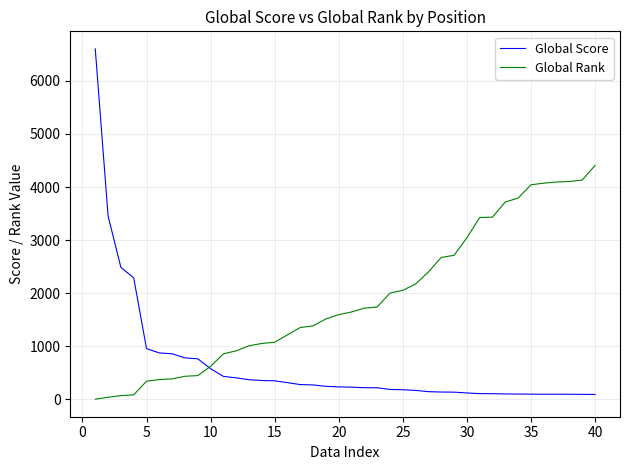

Which series has the largest total across all categories?

Global Rank